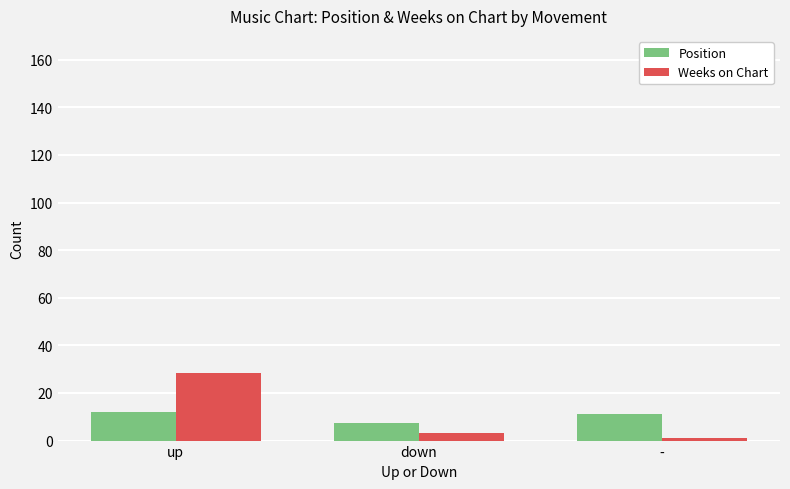

Is the value of Weeks on Chart at - greater than the value of Position at down?

No